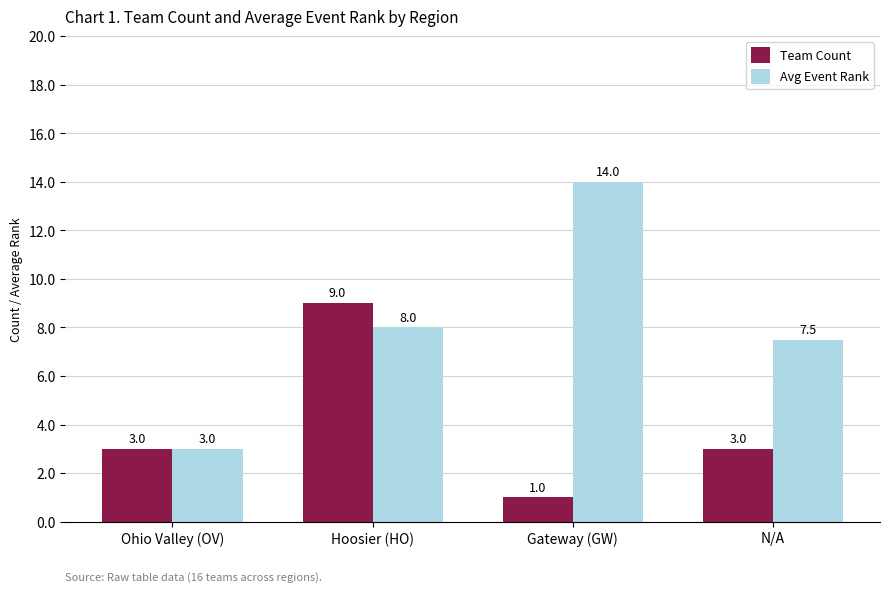

What is the label of the 2nd bar from the left?

Hoosier (HO)